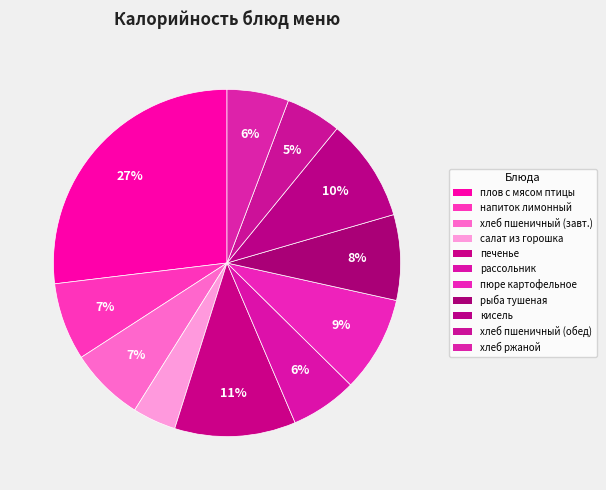

How many segments does this pie chart have?

11